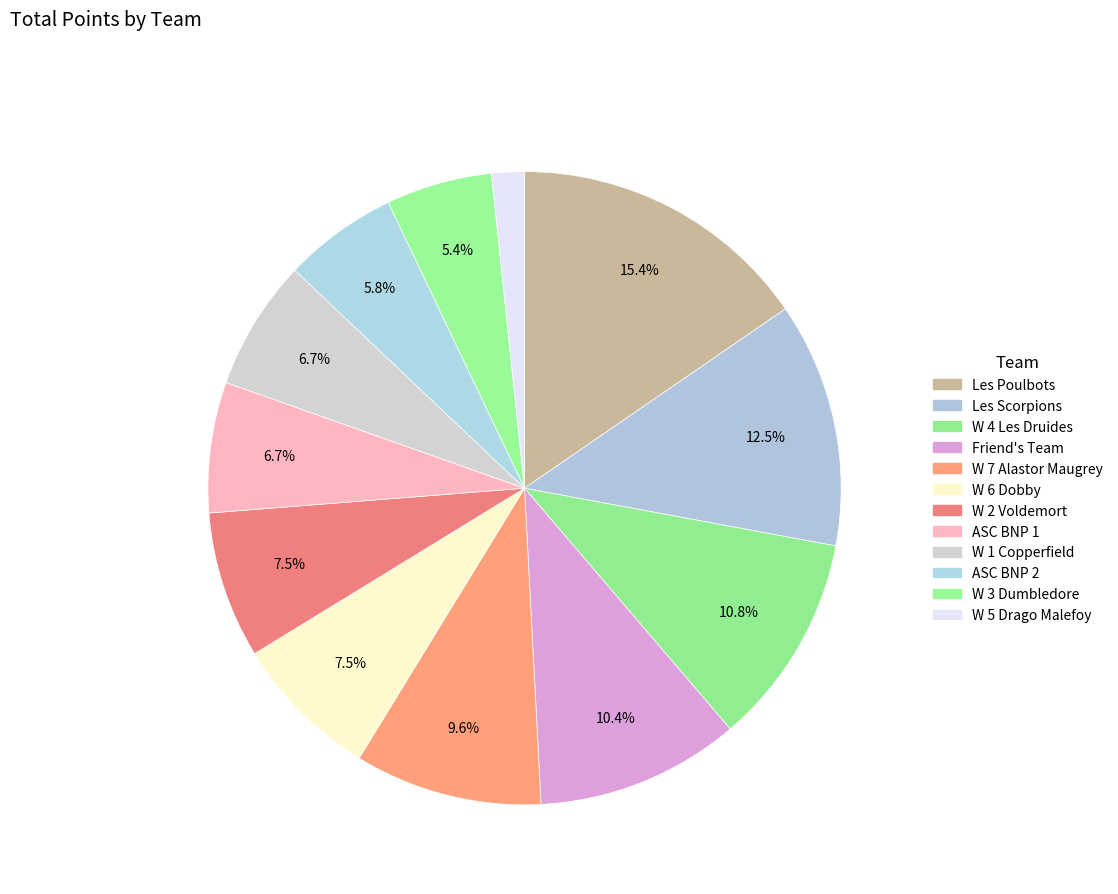

Rank the categories by value from highest to lowest.

Les Poulbots, Les Scorpions, W 4 Les Druides, Friend's Team, W 7 Alastor Maugrey, W 6 Dobby, W 2 Voldemort, ASC BNP 1, W 1 Copperfield, ASC BNP 2, W 3 Dumbledore, W 5 Drago Malefoy